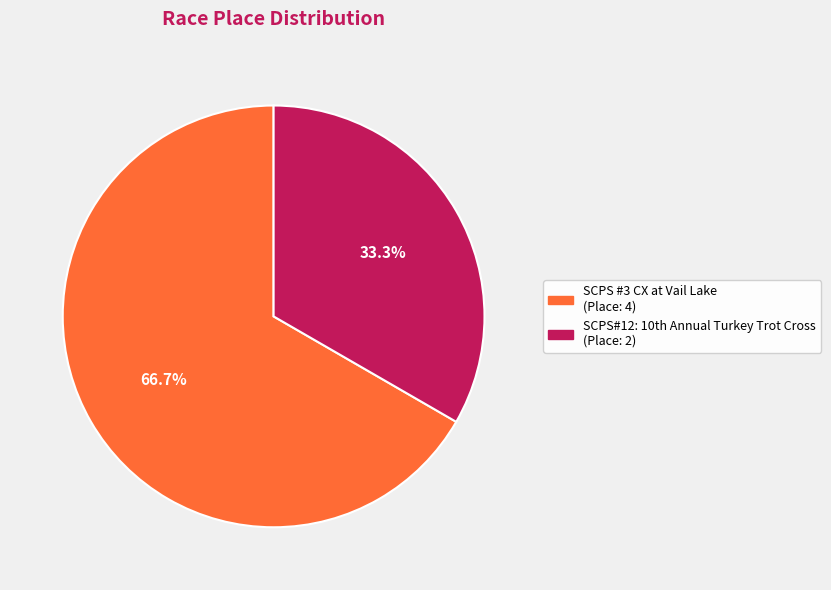

Which slice is the largest?

SCPS #3 CX at Vail Lake